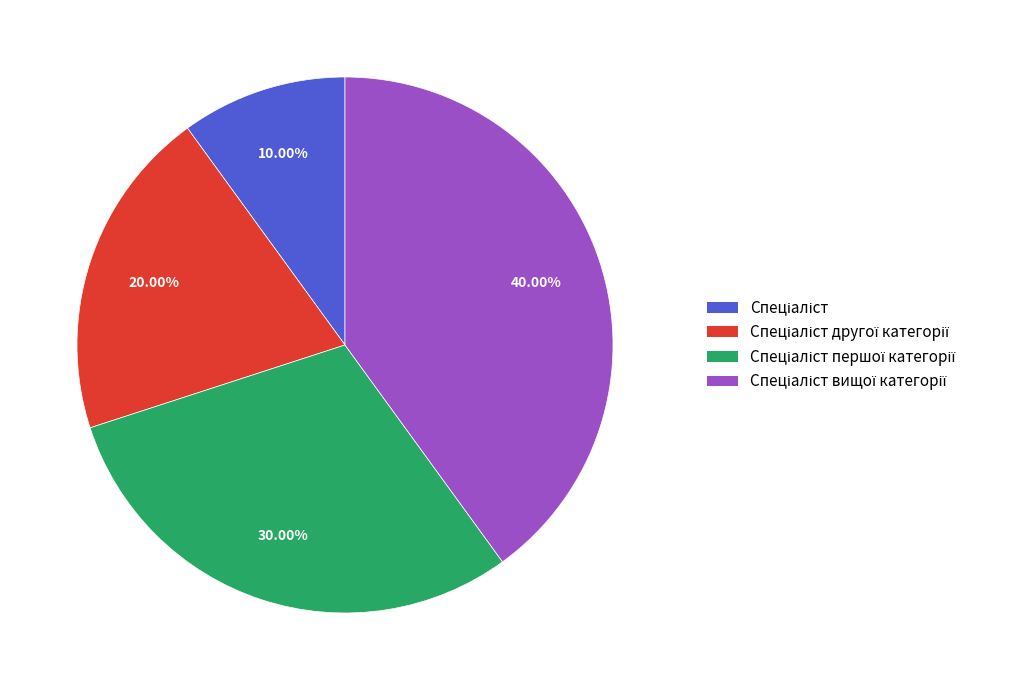

Is there any slice that represents more than half of the pie?

No